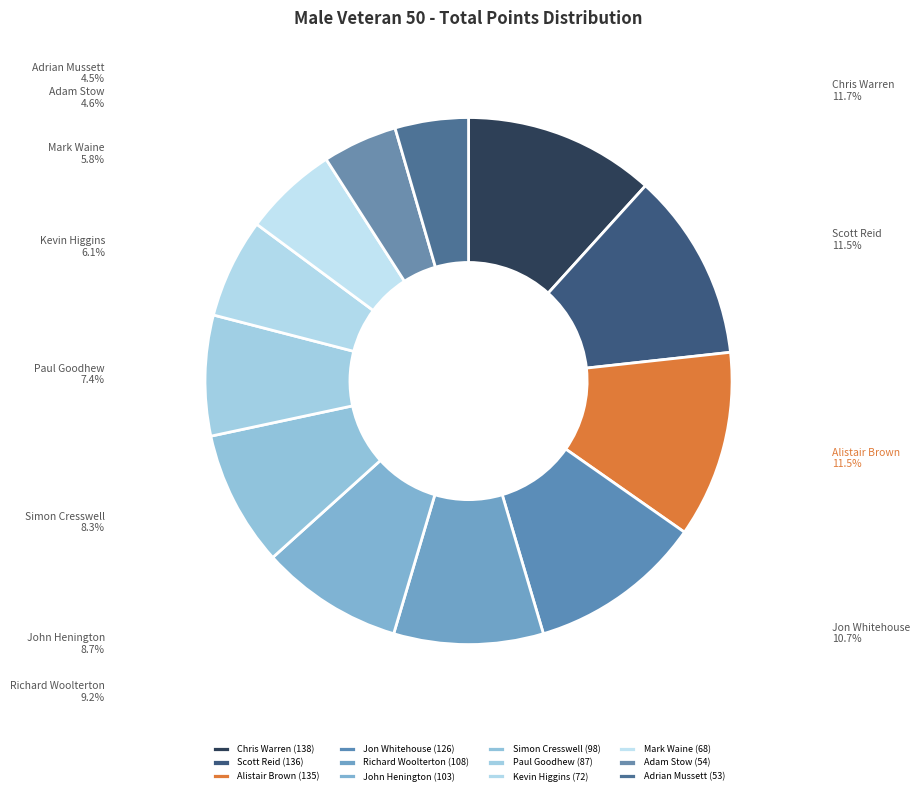

Combined, do Simon Cresswell and Mark Waine account for over 50%?

No